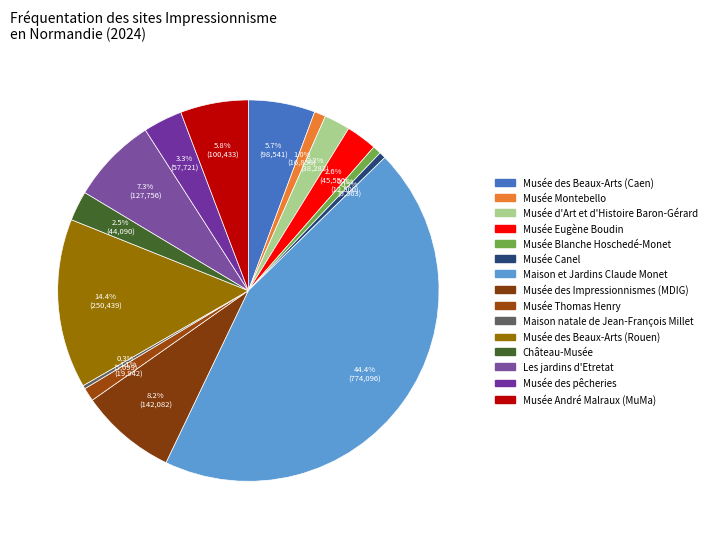

Is it true that Musée des Beaux-Arts (Rouen) is 21% of the pie?

False